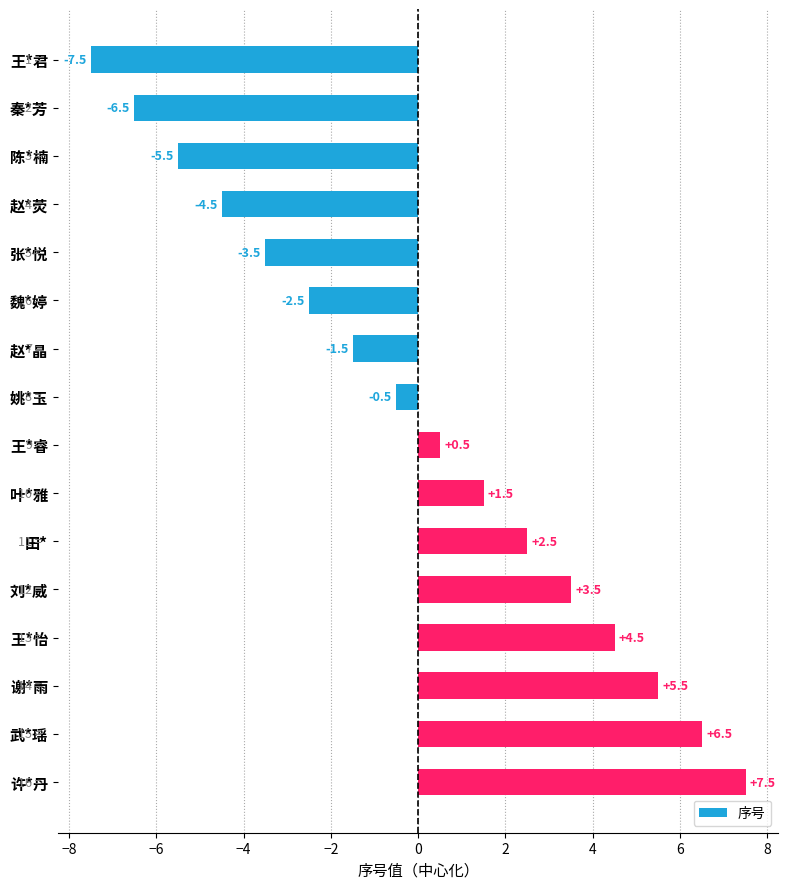

What value does the data have at 陈*楠?

-5.5